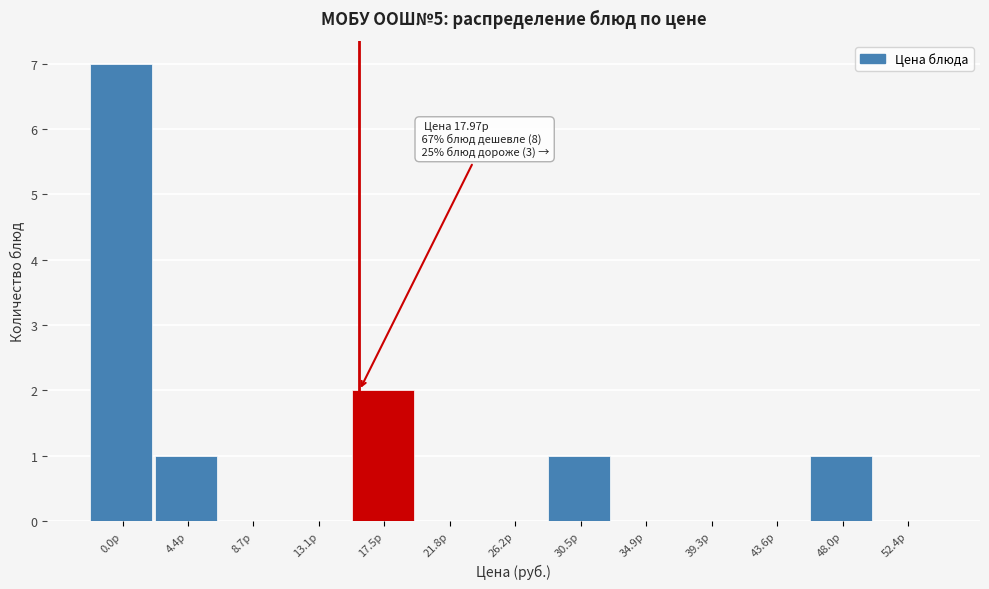

Reading left to right, extract all data points from this chart.

0.0р=7	4.4р=1	8.7р=0	13.1р=0	17.5р=2	21.8р=0	26.2р=0	30.5р=1	34.9р=0	39.3р=0	43.6р=0	48.0р=1	52.4р=0